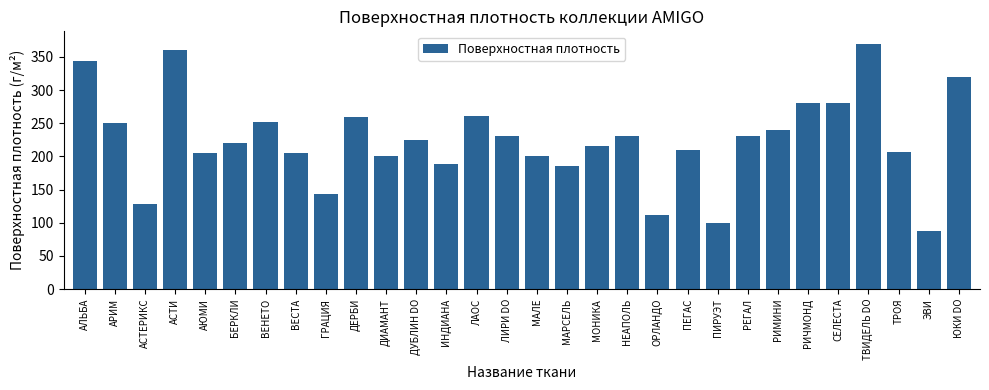

What is the difference between the maximum and minimum values?

282